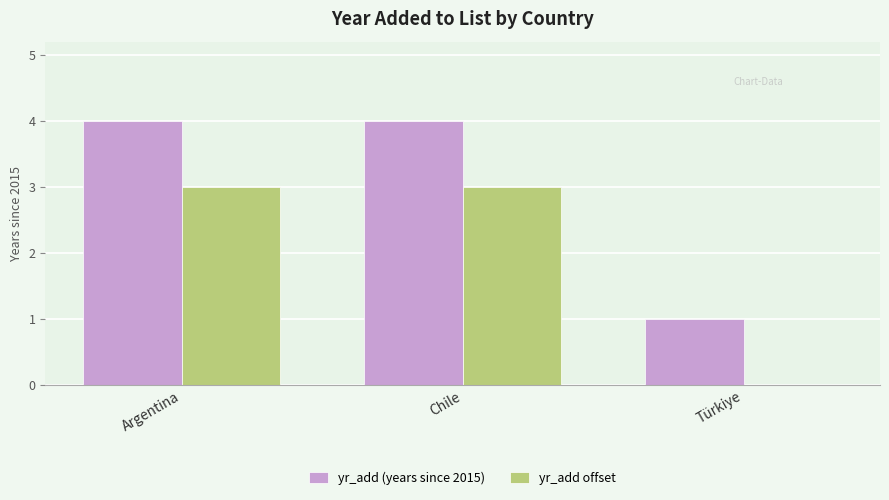

Are the bars horizontal?

No